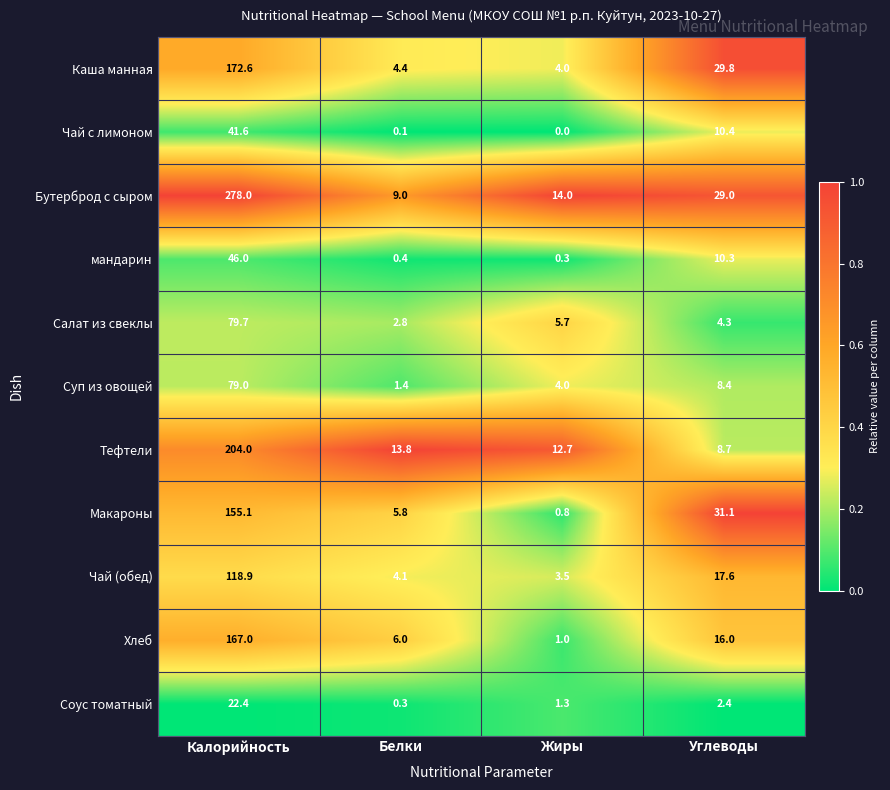

Which series has the largest total across all categories?

Бутерброд с сыром